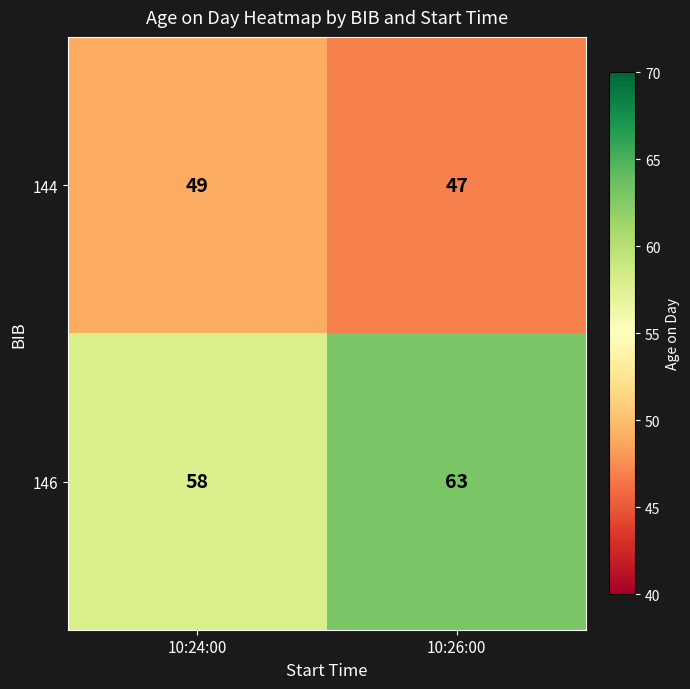

Reading right to left, what are all the values shown in this chart?

144: 47	49
146: 63	58